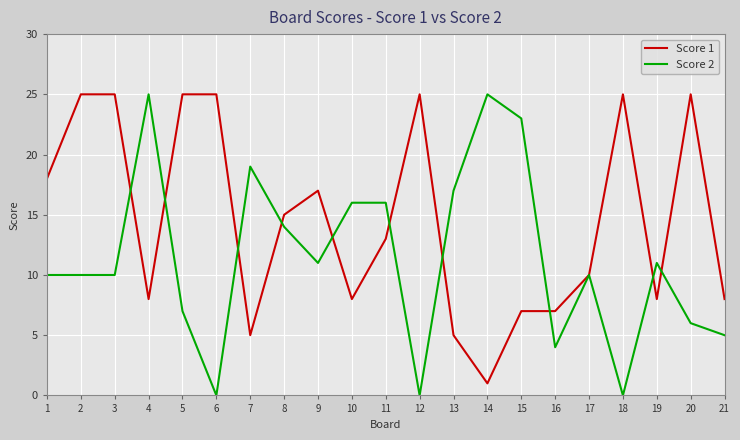

List the series in order of their overall mean, highest first.

Score 1, Score 2